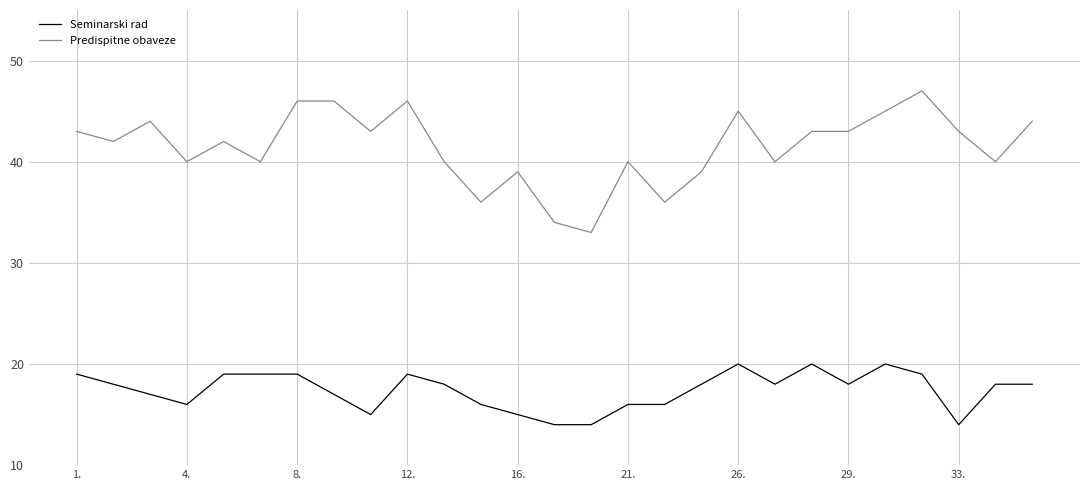

Which series has the widest spread of values?

Predispitne obaveze